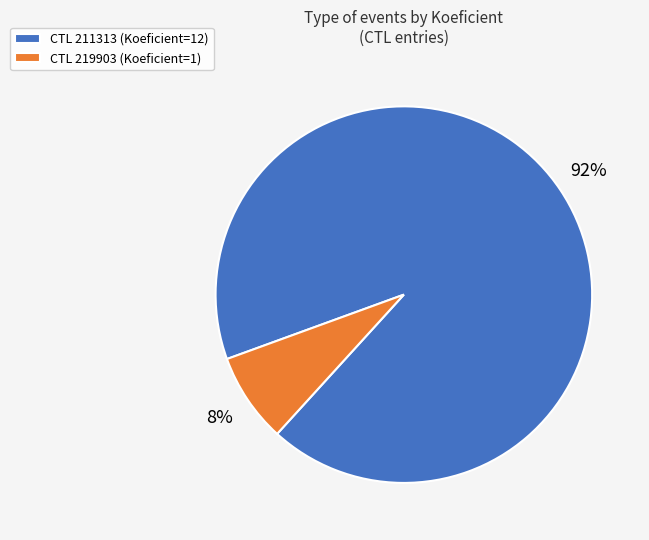

Rank the categories by value from lowest to highest.

CTL 219903 (Koeficient=1), CTL 211313 (Koeficient=12)